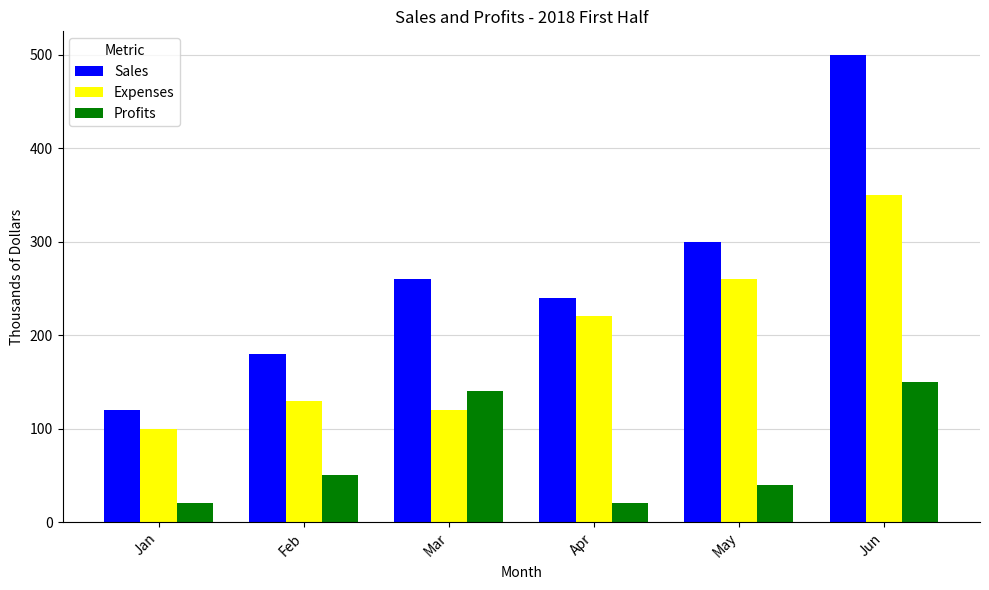

What is the difference between the second highest and second lowest values in the Sales series?

120